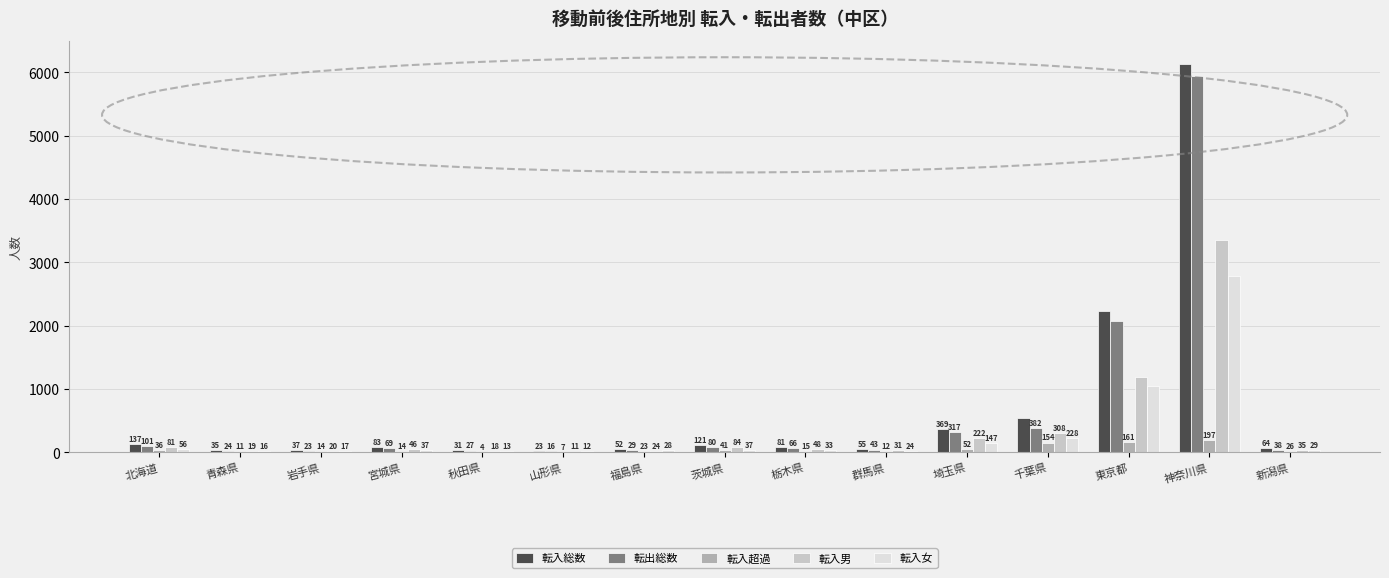

Which category has the highest value in the 転入総数 series?

神奈川県